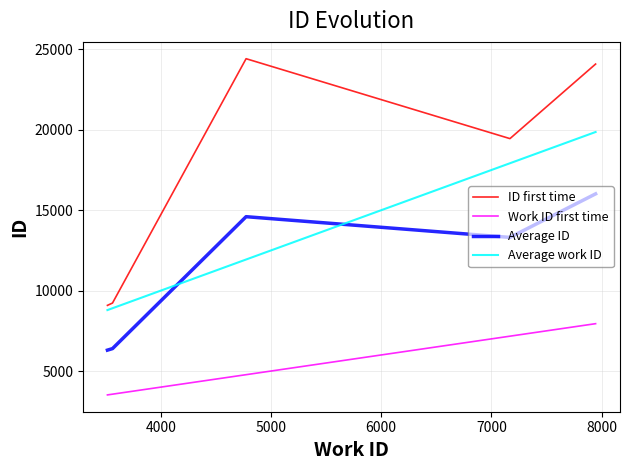

Rank the series by their average value, from lowest to highest.

Work ID first time, Average ID, Average work ID, ID first time